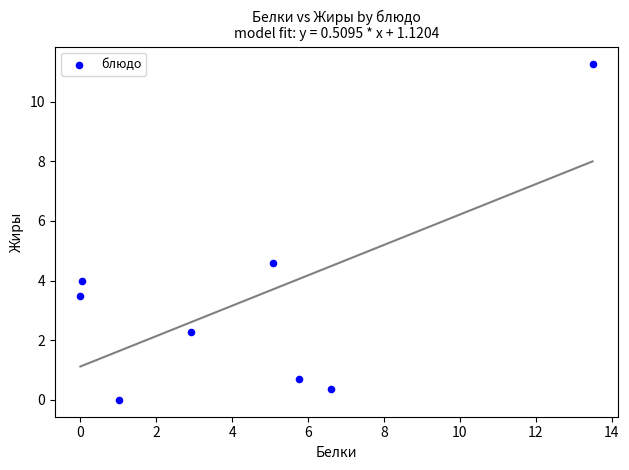

What is the range of Y values (max minus min)?

11.3